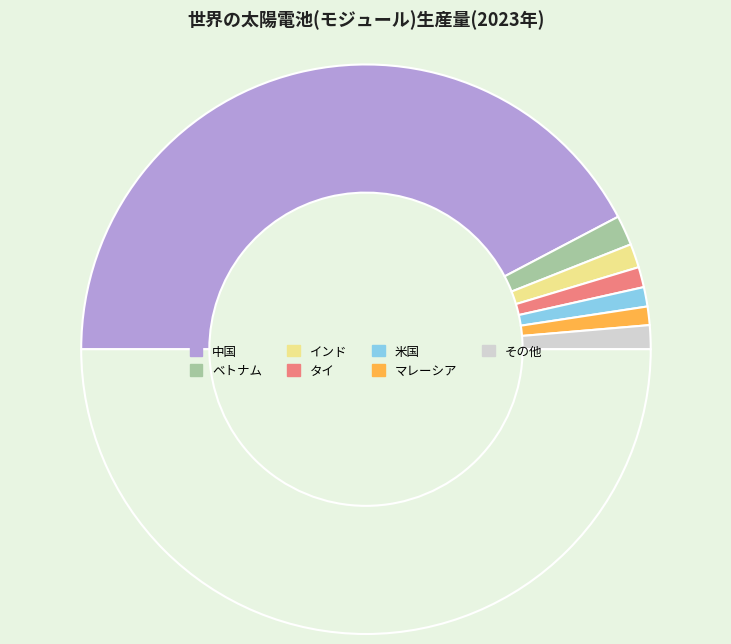

Which category has the smallest portion of the pie?

マレーシア